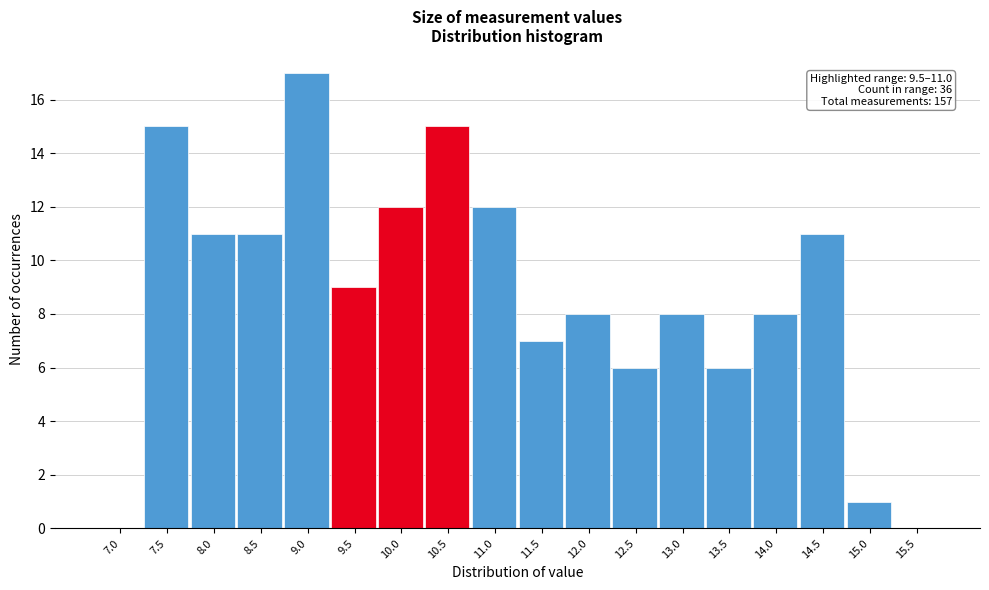

Reading right to left, list all the values displayed in this chart.

15.5=0	15.0=1	14.5=11	14.0=8	13.5=6	13.0=8	12.5=6	12.0=8	11.5=7	11.0=12	10.5=15	10.0=12	9.5=9	9.0=17	8.5=11	8.0=11	7.5=15	7.0=0